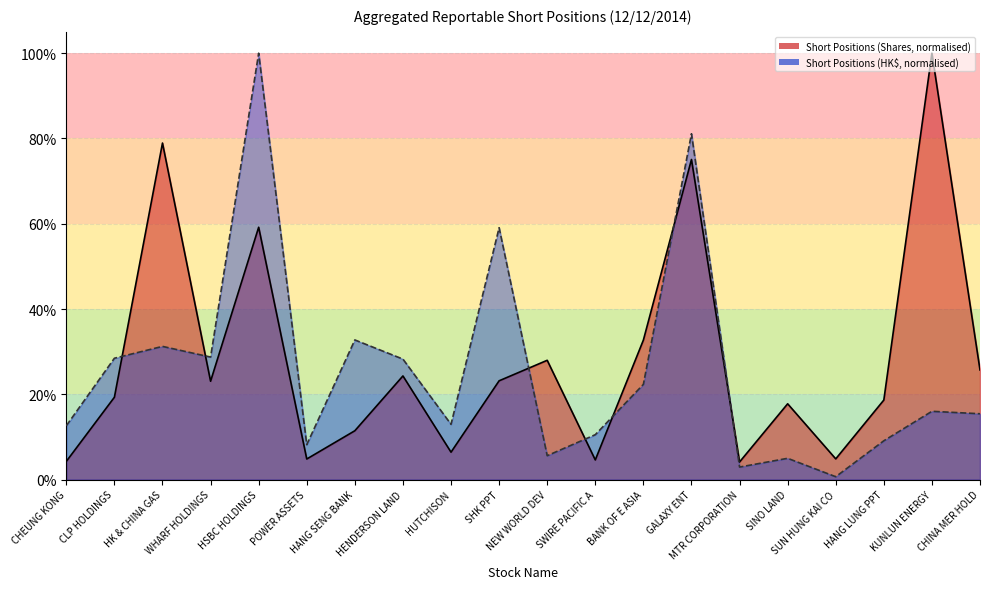

What is the sum of all Aggregated Reportable Short Positions (Shares) values?

5.7